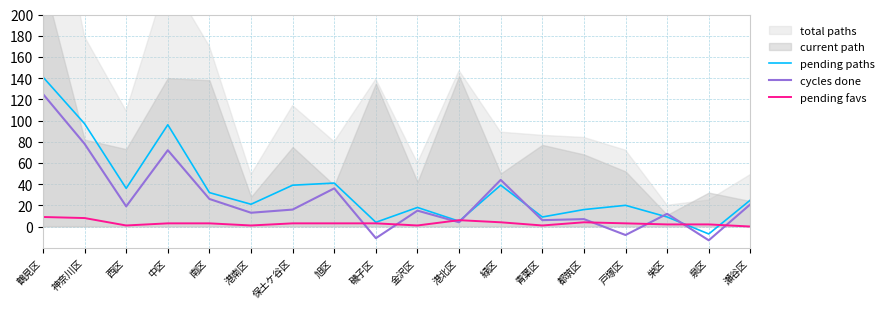

What is the approximate value of pending favs at 旭区?

3